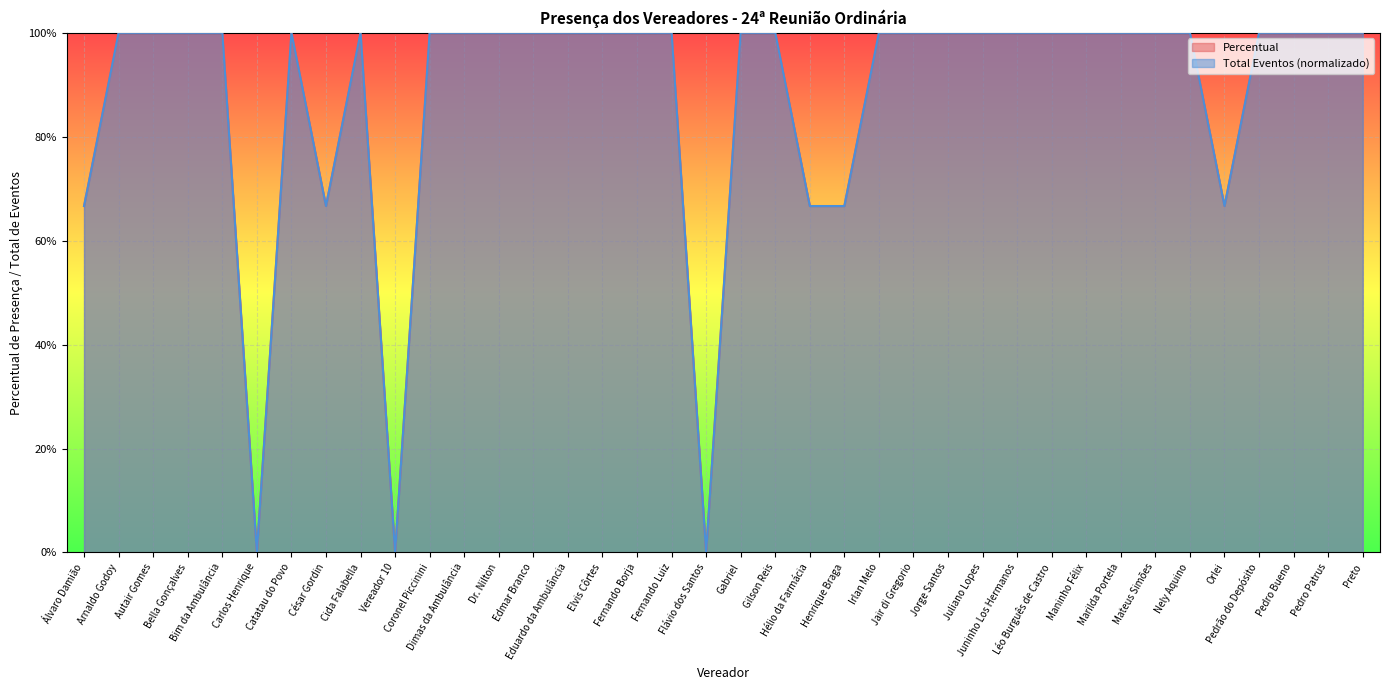

Reading right to left, what are all the values shown in this chart?

Percentual: 1.0	1.0	1.0	1.0	0.7	1.0	1.0	1.0	1.0	1.0	1.0	1.0	1.0	1.0	1.0	0.7	0.7	1.0	1.0	0.0	1.0	1.0	1.0	1.0	1.0	1.0	1.0	1.0	0.0	1.0	0.7	1.0	0.0	1.0	1.0	1.0	1.0	0.7
Total Eventos: 1.0	1.0	1.0	1.0	0.7	1.0	1.0	1.0	1.0	1.0	1.0	1.0	1.0	1.0	1.0	0.7	0.7	1.0	1.0	0.0	1.0	1.0	1.0	1.0	1.0	1.0	1.0	1.0	0.0	1.0	0.7	1.0	0.0	1.0	1.0	1.0	1.0	0.7